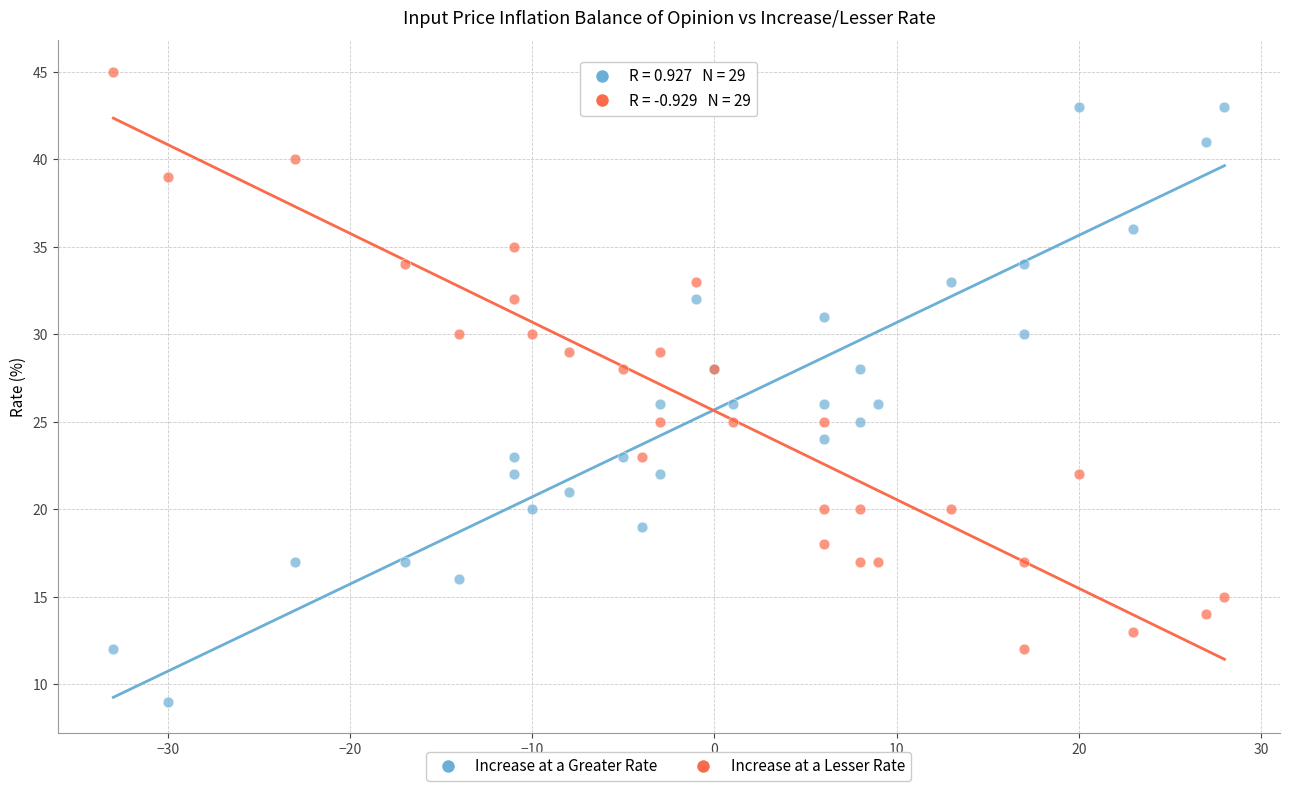

Which series contains the lowest Y value?

Increase at a Greater Rate